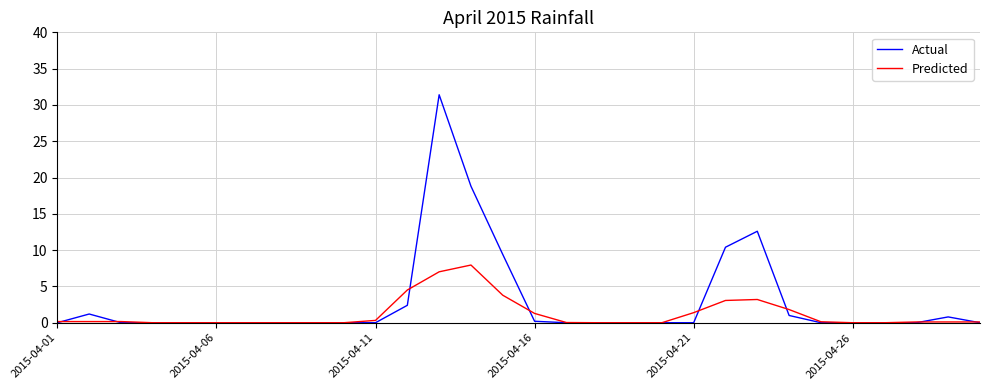

Which series has the largest total across all categories?

Actual